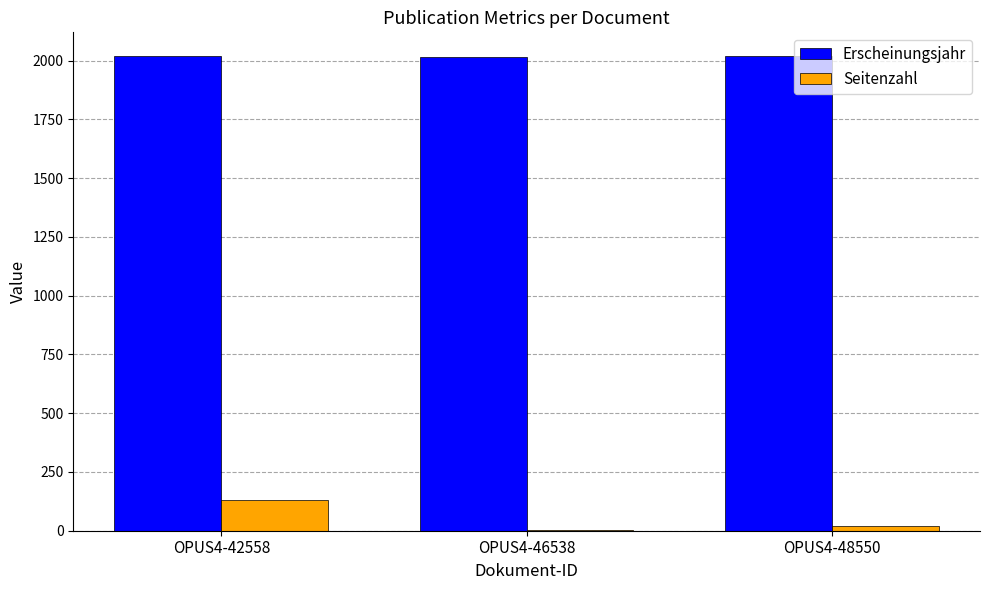

What is the highest value of the Erscheinungsjahr series?

2019